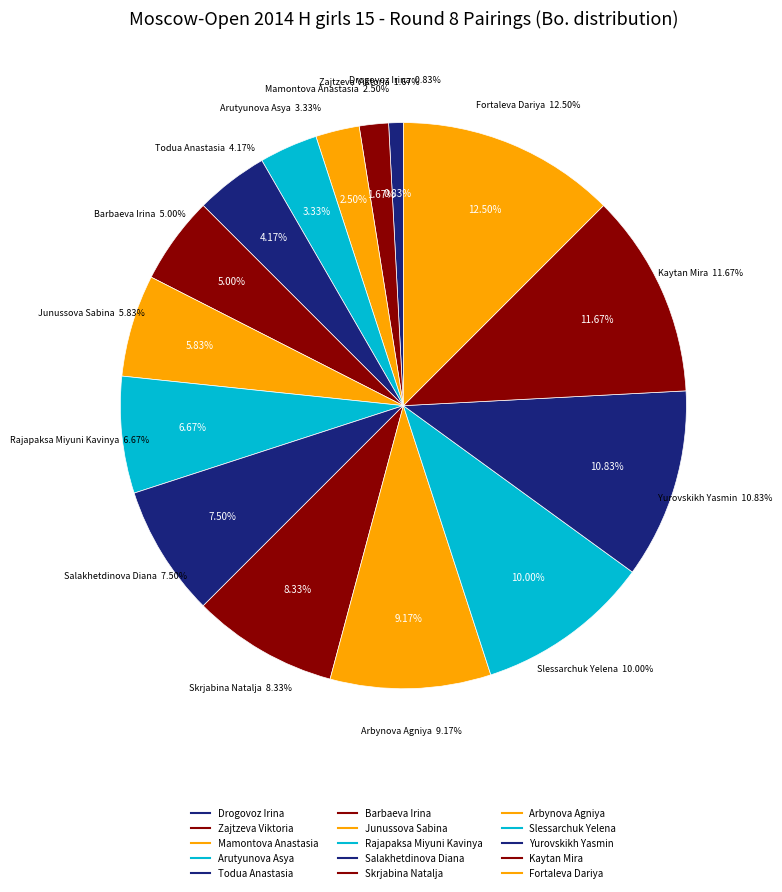

What percentage is the Todua Anastasia slice, to the nearest percent?

4%